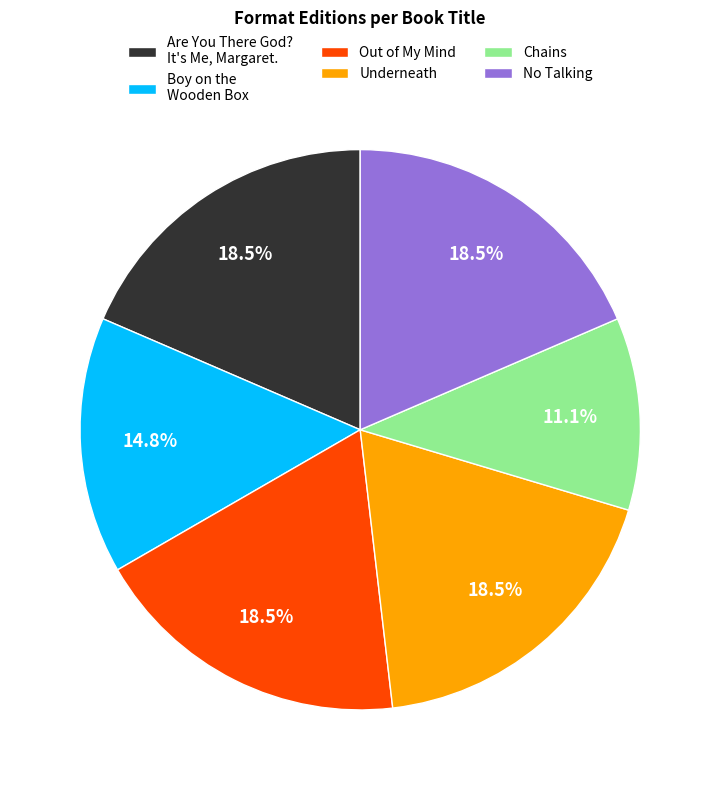

Combined, do No Talking and Out of My Mind account for over 50%?

No